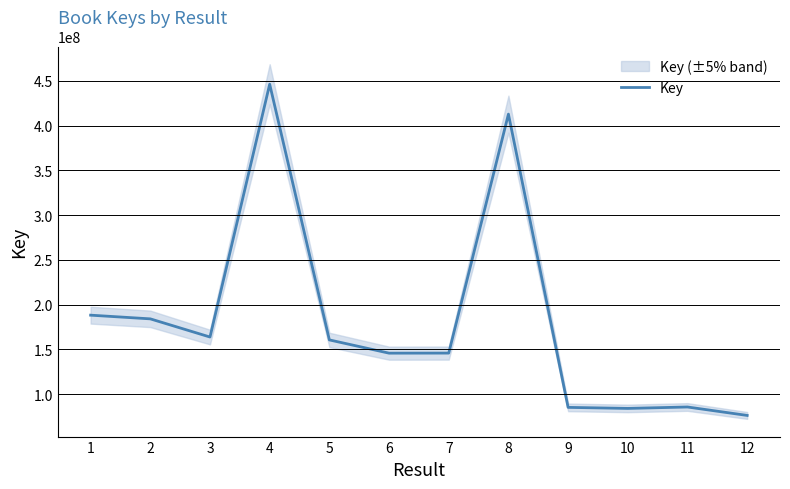

What is the smallest value displayed?

76403549